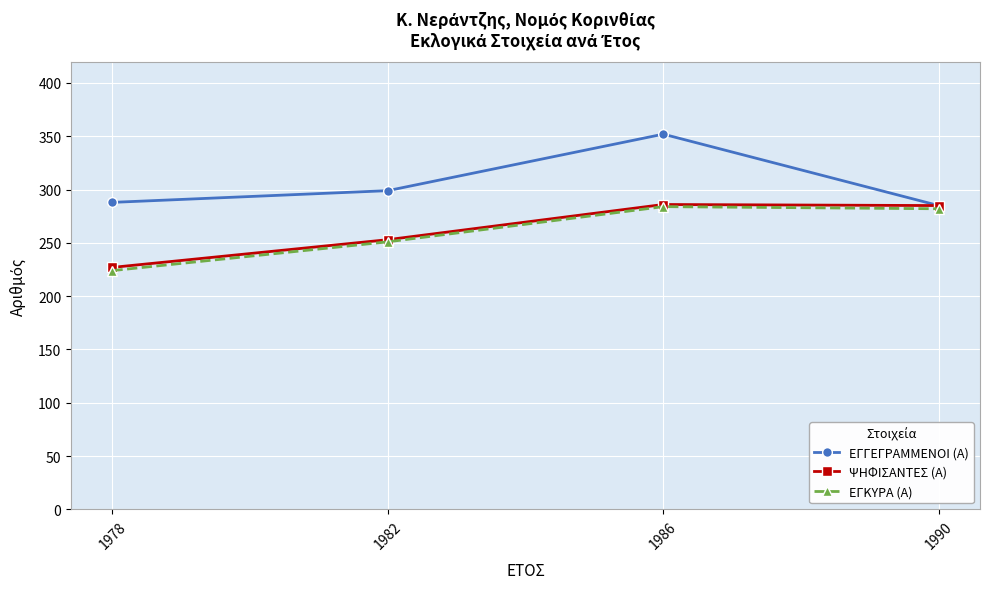

At which category is the sum across all series the highest?

1986